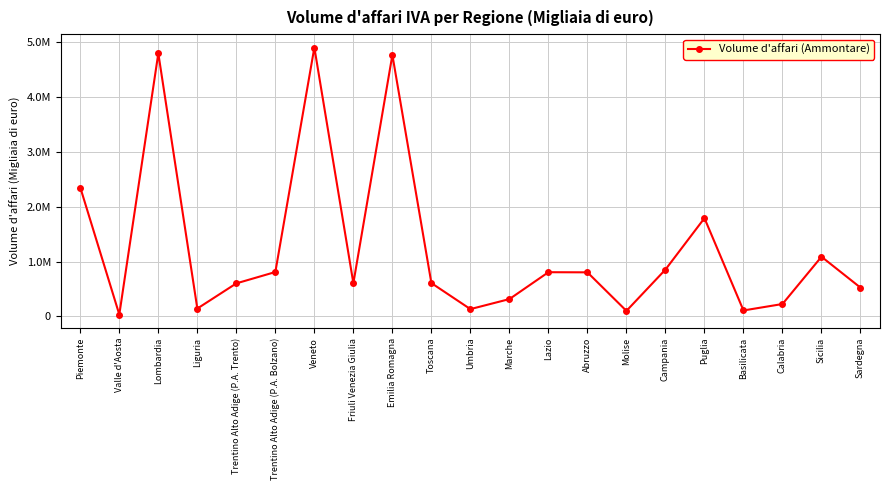

List the labels in order of value, smallest first.

Valle d'Aosta, Molise, Basilicata, Umbria, Liguria, Calabria, Marche, Sardegna, Trentino Alto Adige (P.A. Trento), Friuli Venezia Giulia, Toscana, Abruzzo, Lazio, Trentino Alto Adige (P.A. Bolzano), Campania, Sicilia, Puglia, Piemonte, Emilia Romagna, Lombardia, Veneto